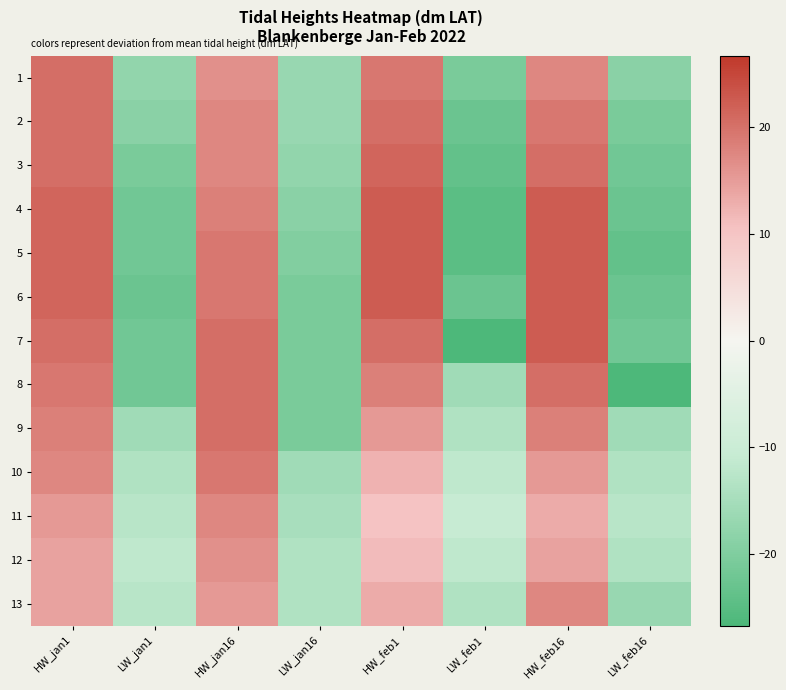

What is the maximum value shown in the chart?

22.3